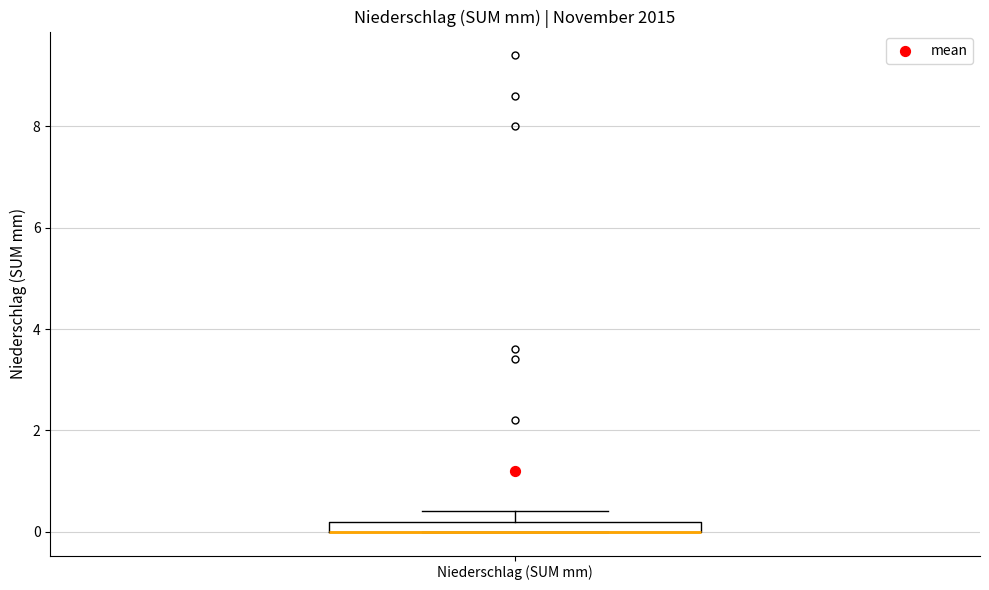

Where is the lower edge of the box for Niederschlag (SUM mm) on the y-axis? The values are not printed on the chart, so give them approximately, as read against the axis.

0.0